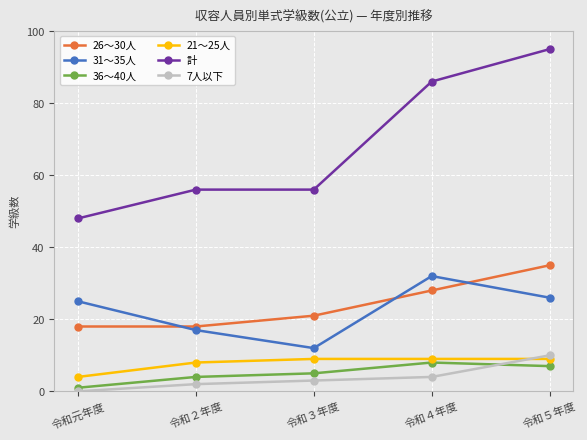

How many lines are shown in the chart?

6